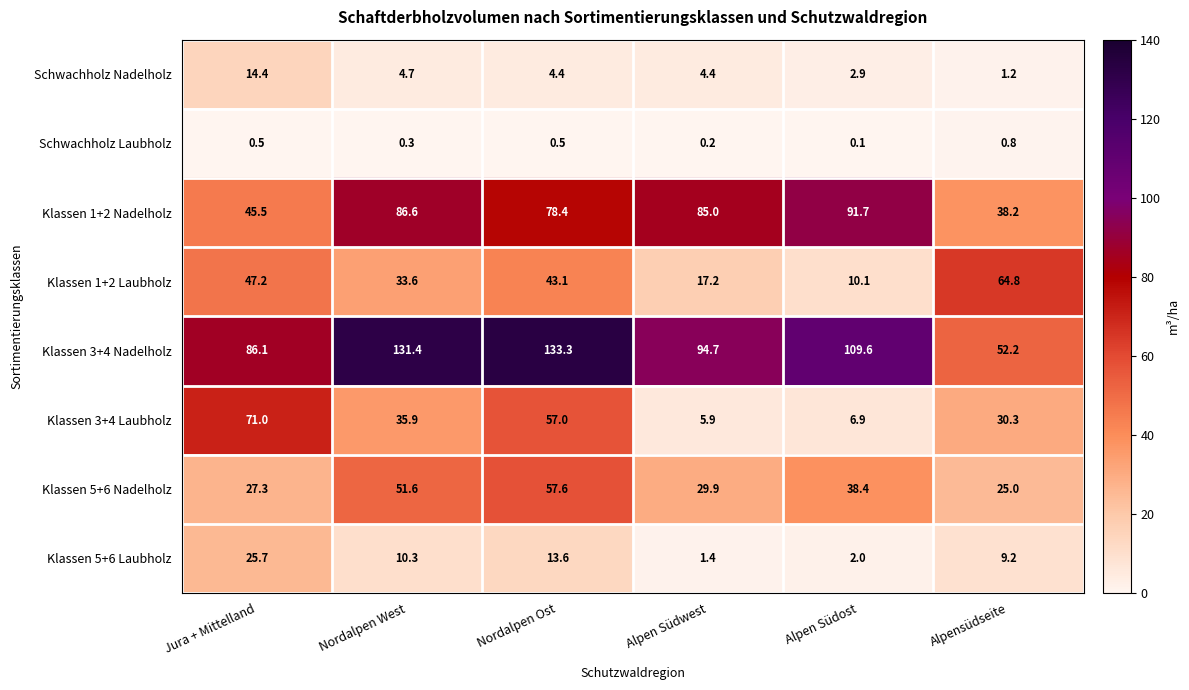

The Klassen 1+2 Laubholz series shows 64.8 at Alpensüdseite. True or false?

True